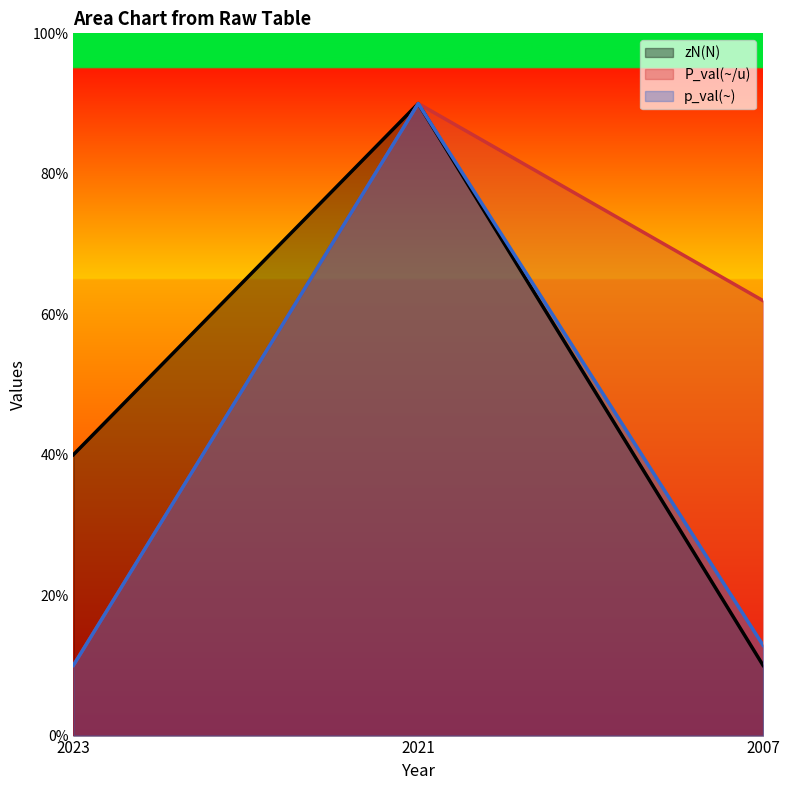

How many data points in zN(N) are less than 40?

1